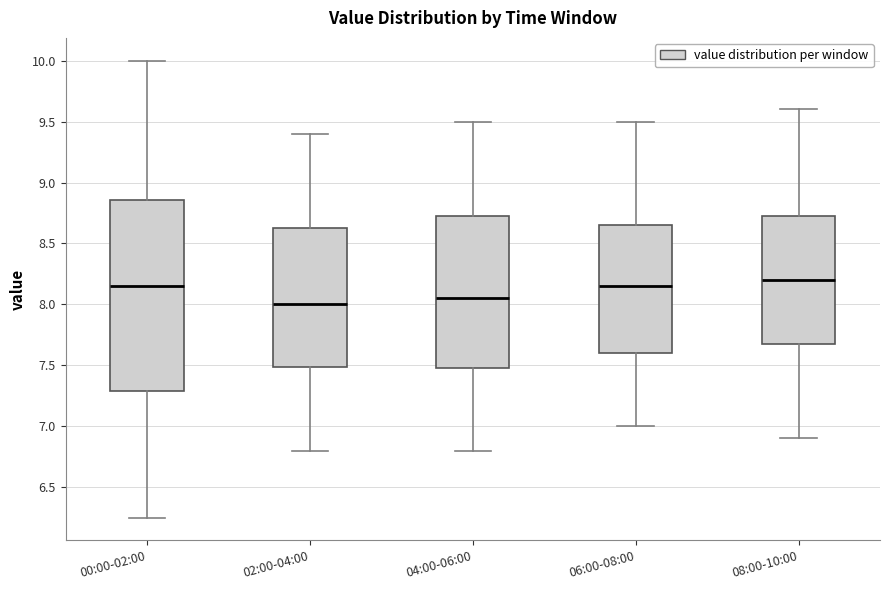

Where does the median line of the box for 08:00-10:00 sit on the y-axis? The values are not printed on the chart, so give them approximately, as read against the axis.

8.20